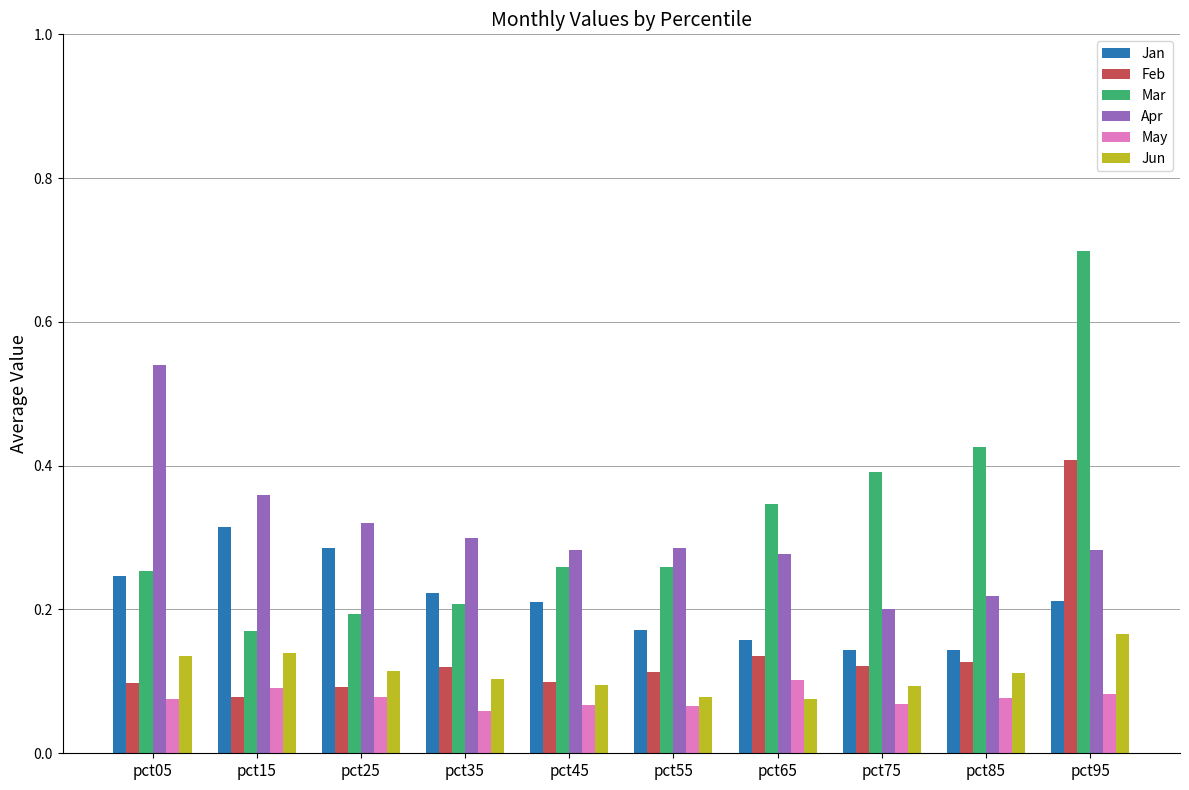

Is the value of May at pct95 greater than the value of Jan at pct35?

No